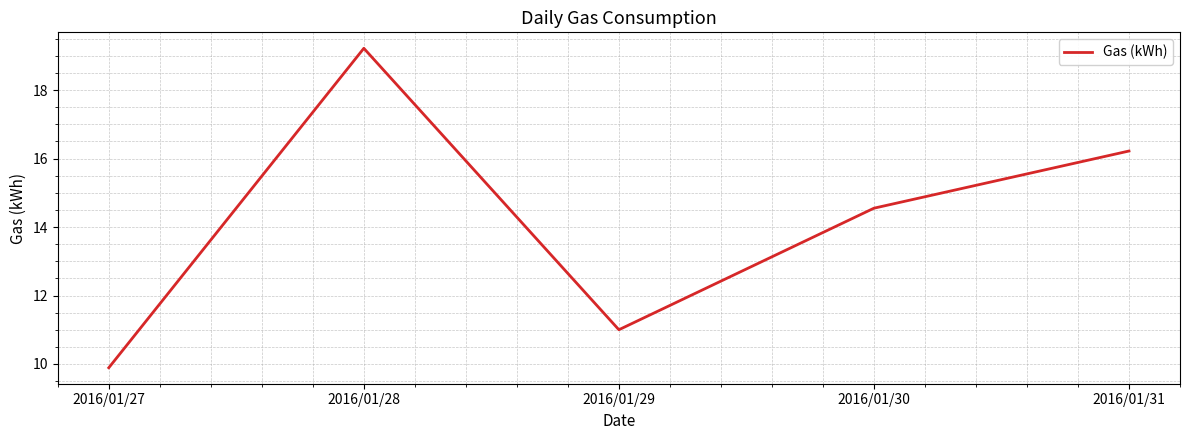

How many values exceed 14?

3